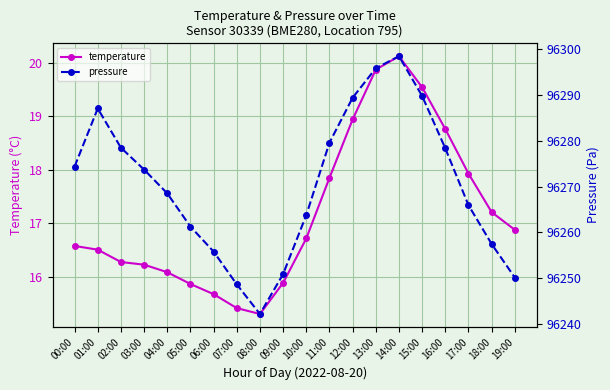

What is the spread (max minus min) of values at 00:00?

96257.8